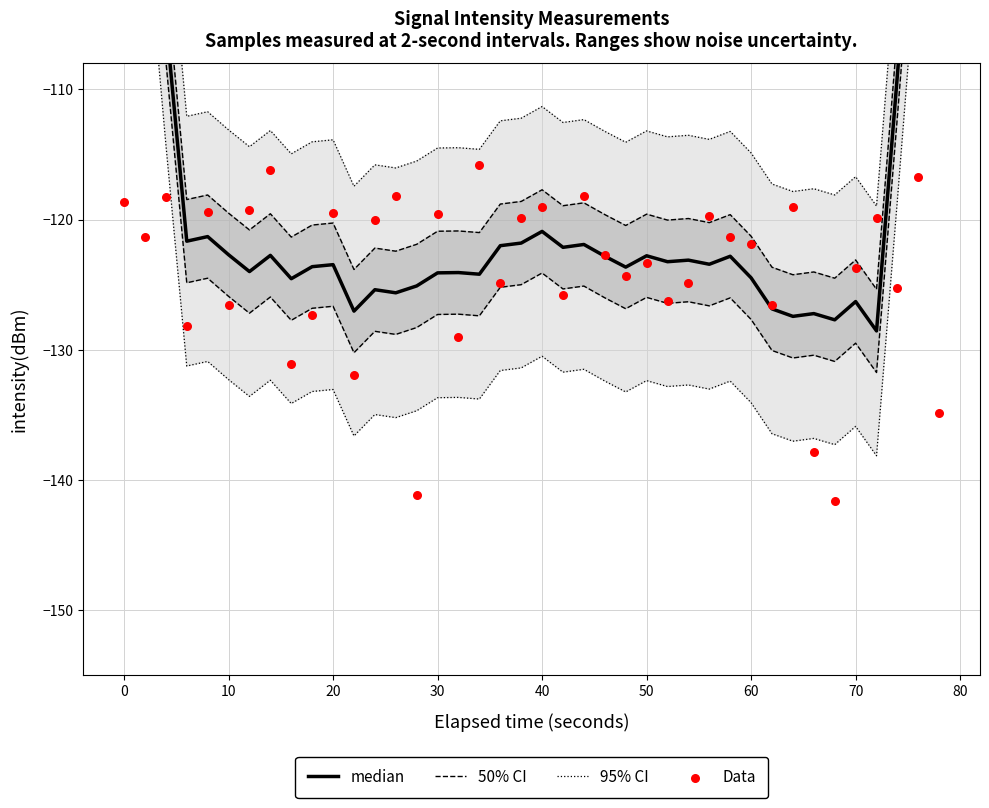

Which series reaches the maximum Y coordinate?

median